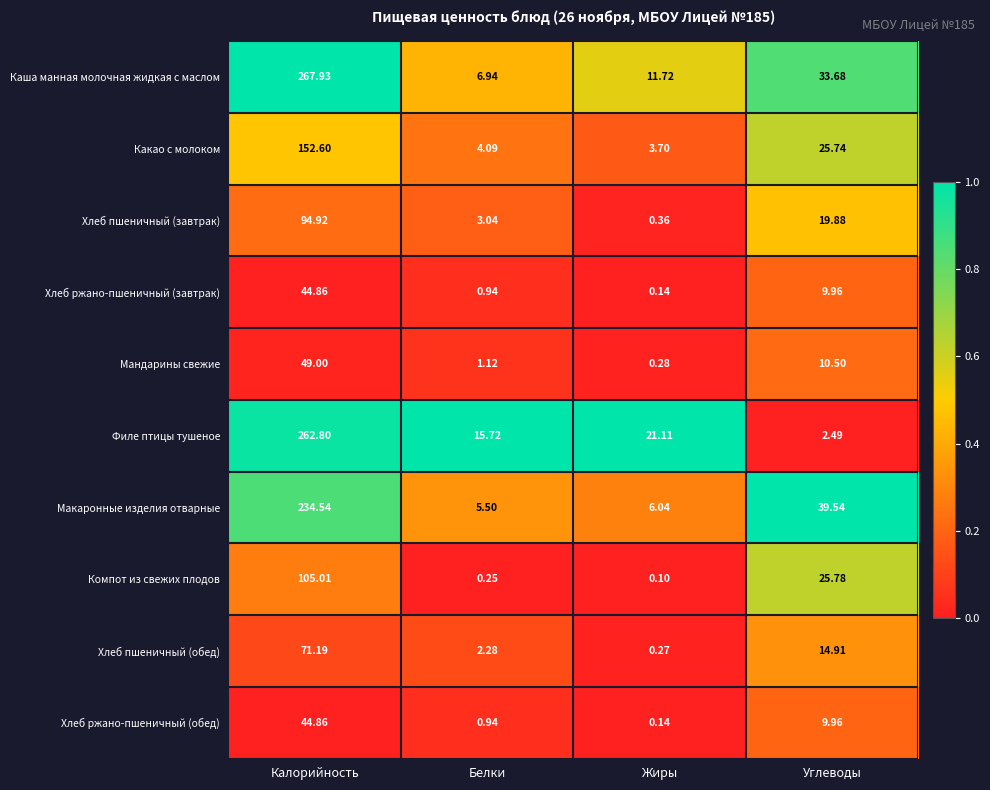

Which series has the largest total across all categories?

Каша манная молочная жидкая с маслом